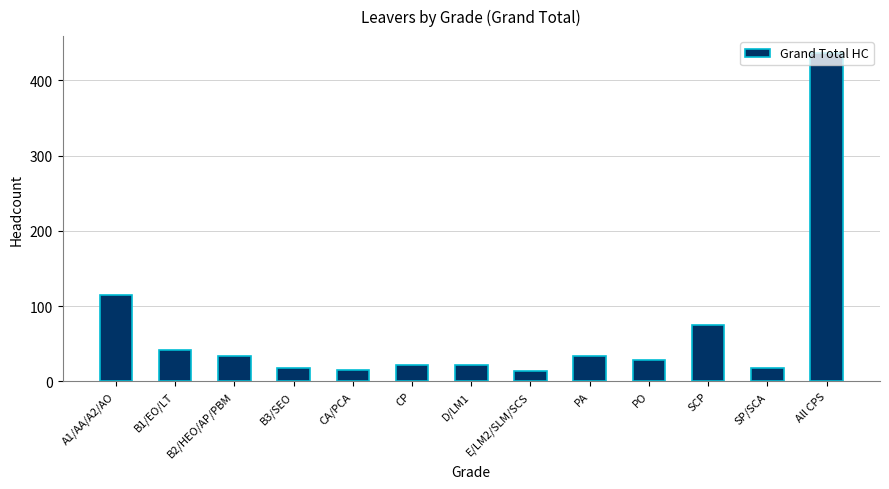

Which has a higher value, B3/SEO or SCP?

SCP